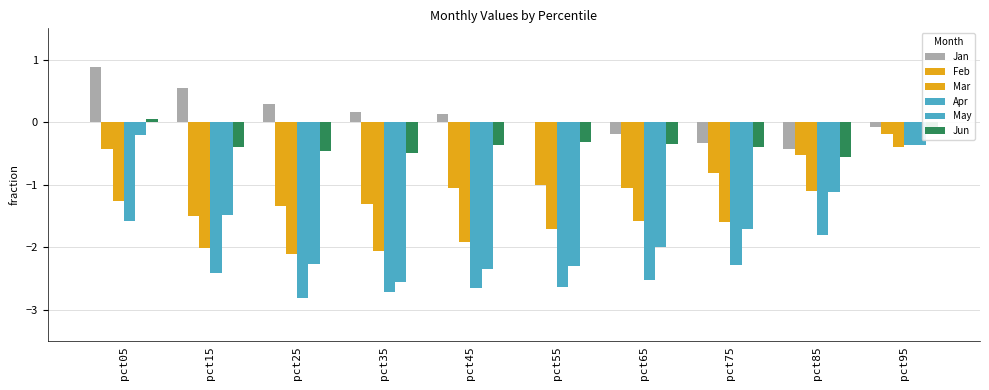

What is the sum of the Jun values at pct05 and pct95?

-0.1